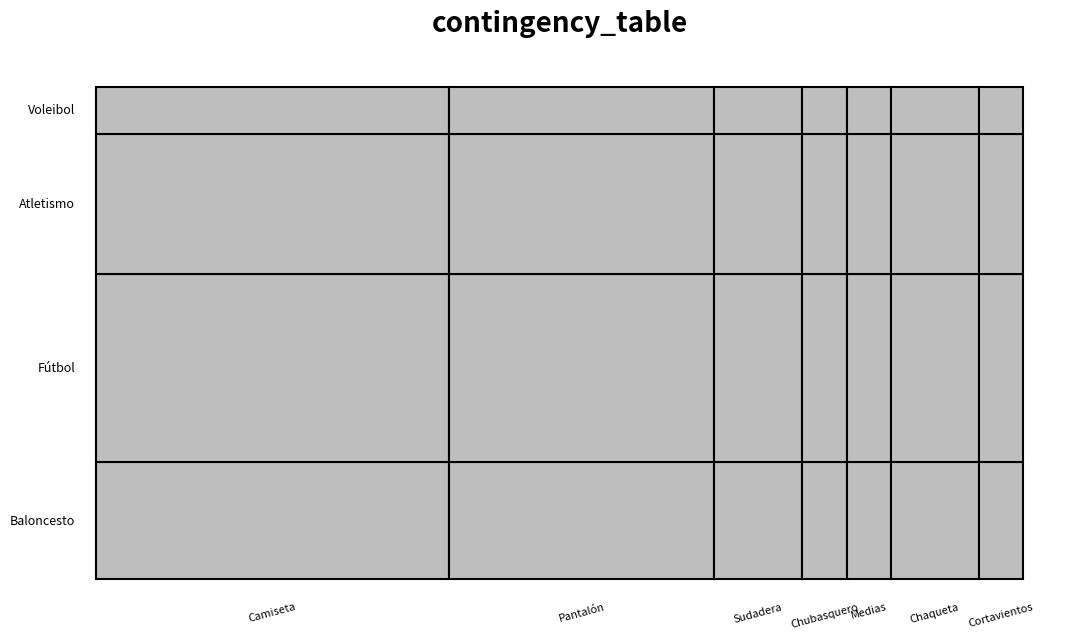

What is the total value across all series at Medias?

1